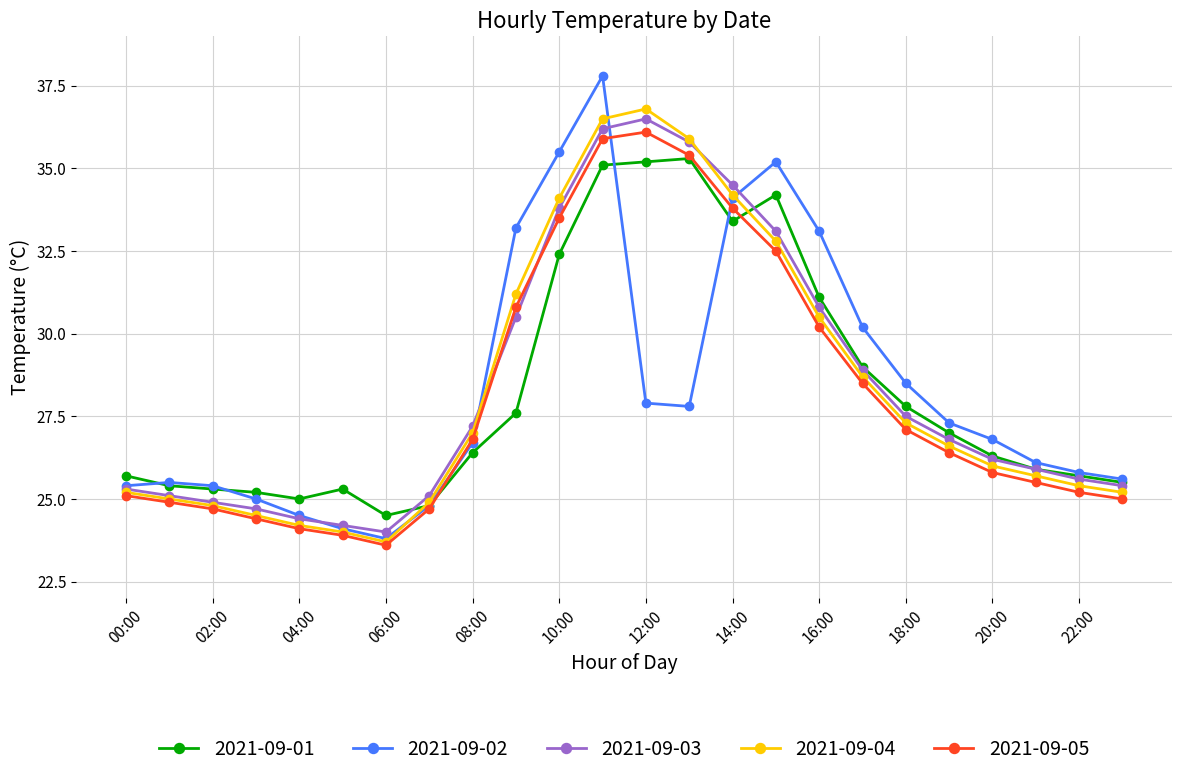

Which series has the widest spread of values?

2021-09-02